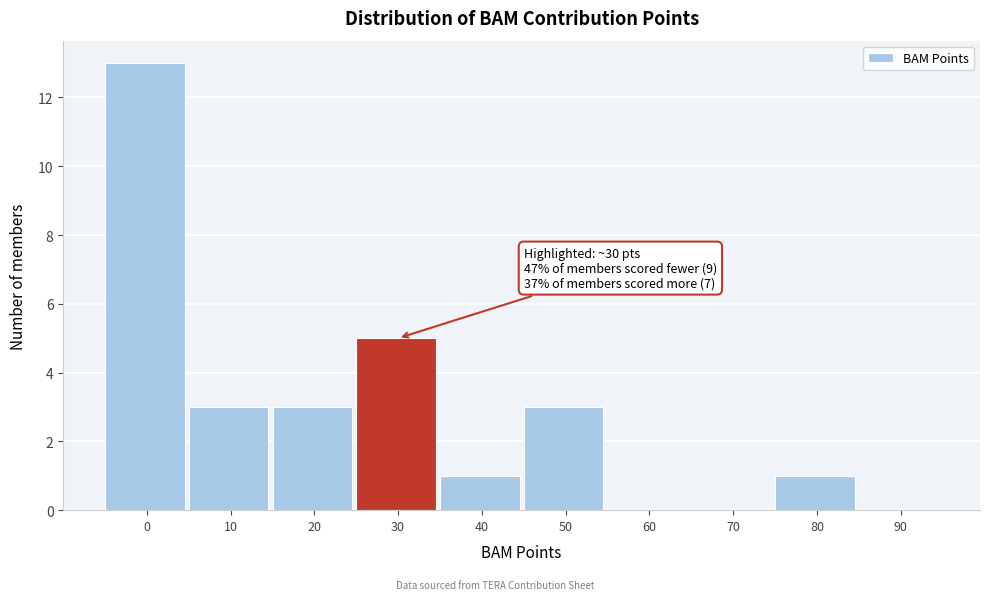

Reading left to right, extract all data points from this chart.

0=13	10=3	20=3	30=5	40=1	50=3	60=0	70=0	80=1	90=0